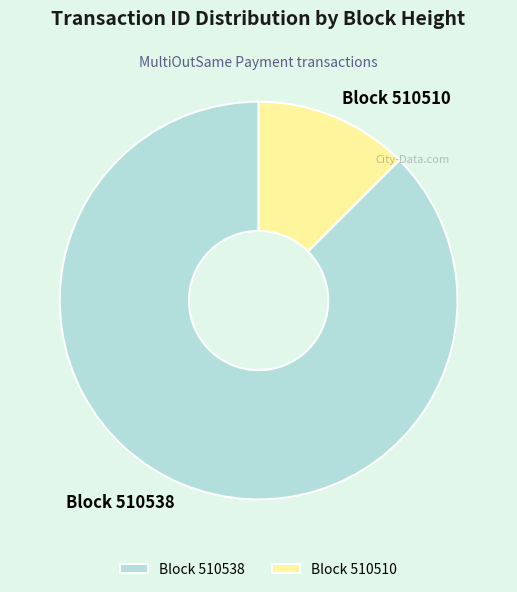

How many slices are in this pie chart?

2